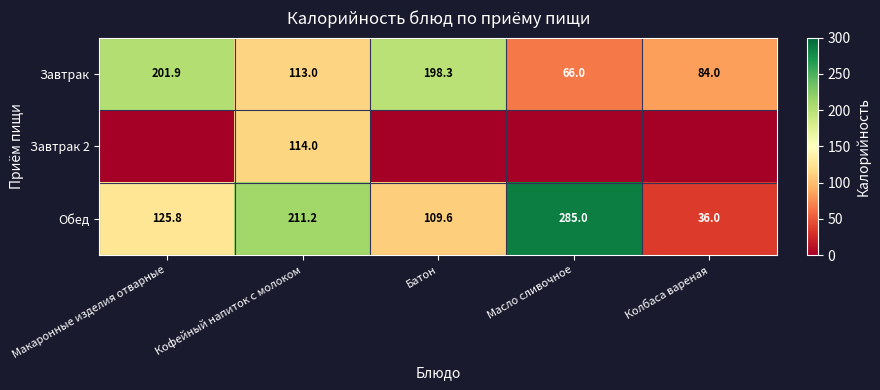

What is the difference between the highest and lowest values at Кофейный напиток с молоком?

98.2